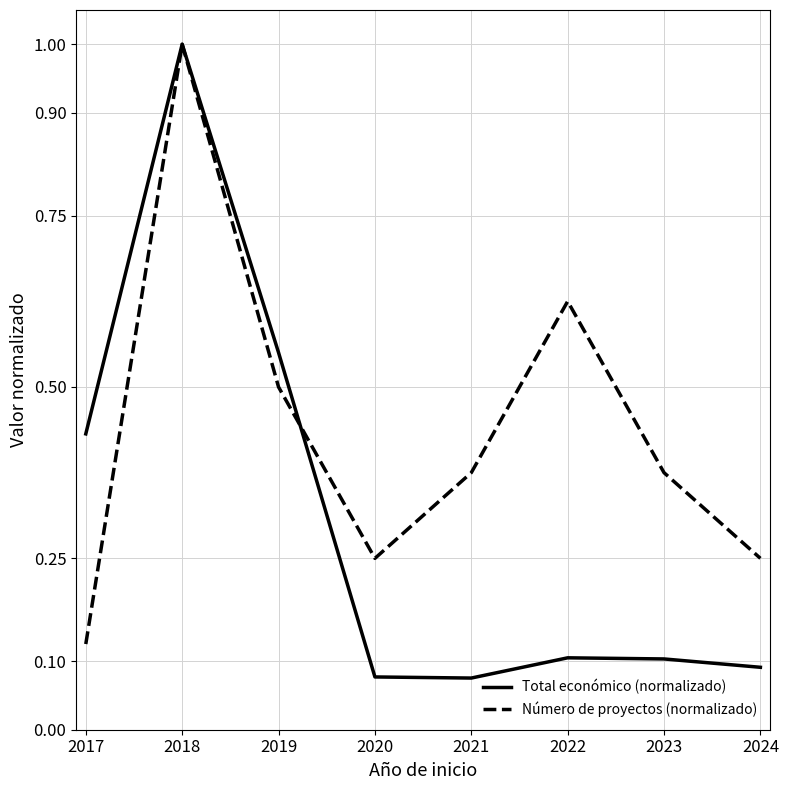

True or false: Total económico (normalizado) has more than 1 interior local peaks.

True